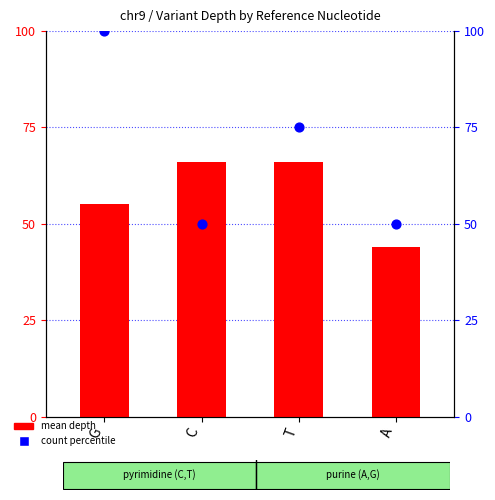

Which series contains the highest Y value?

count percentile